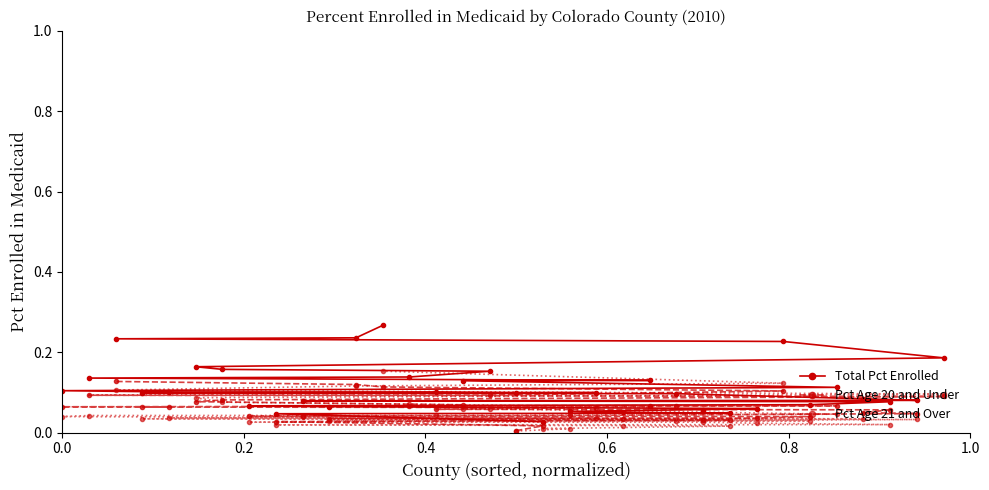

How many times do Pct Age 21 and Over and Pct Age 20 and Under cross each other?

1